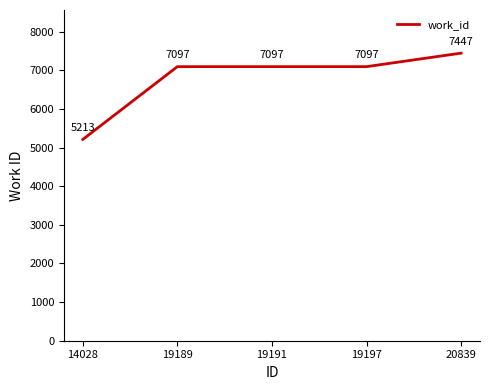

What is the approximate value at 19191, to the nearest 100?

7100